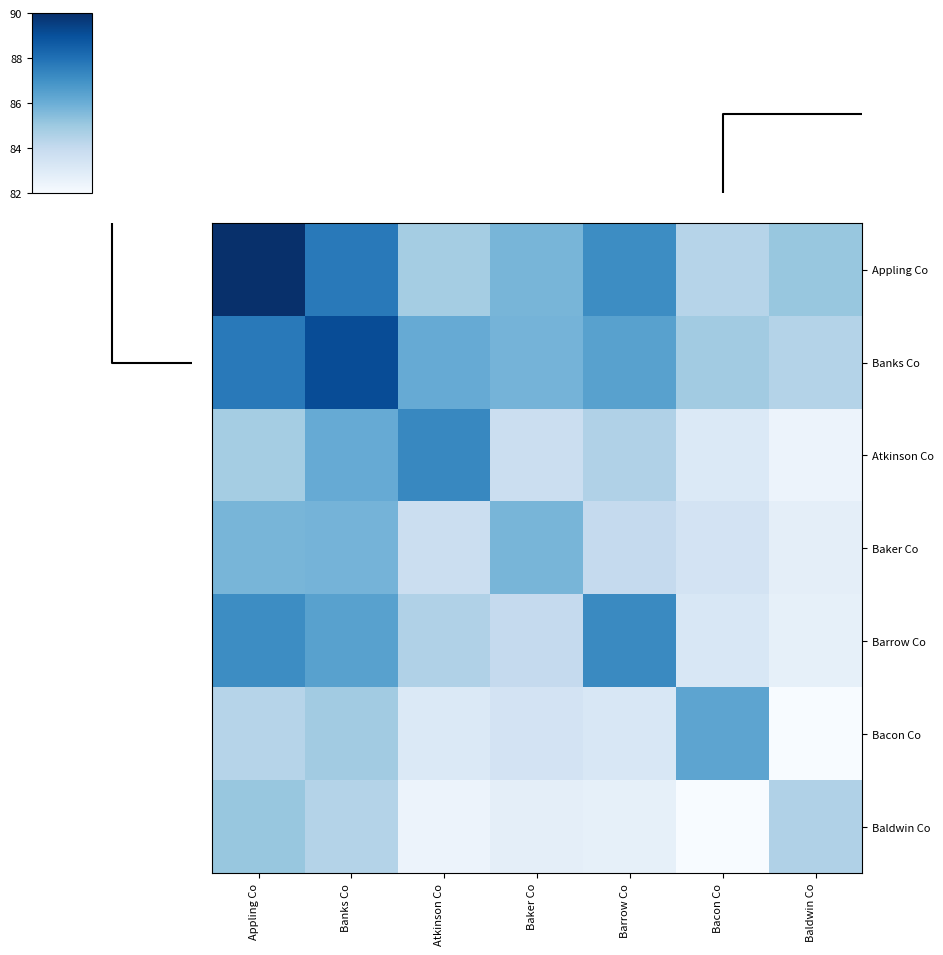

Reading right to left, list all the values displayed in this chart.

Appling Co: Baldwin Co=85.3	Bacon Co=84.7	Barrow Co=87.1	Baker Co=85.8	Atkinson Co=85.0	Banks Co=87.7	Appling Co=89.7
Banks Co: Baldwin Co=84.7	Bacon Co=85.1	Barrow Co=86.5	Baker Co=85.9	Atkinson Co=86.2	Banks Co=88.9	Appling Co=87.7
Atkinson Co: Baldwin Co=82.9	Bacon Co=83.5	Barrow Co=84.8	Baker Co=84.1	Atkinson Co=87.3	Banks Co=86.2	Appling Co=85.0
Baker Co: Baldwin Co=83.2	Bacon Co=83.8	Barrow Co=84.3	Baker Co=85.8	Atkinson Co=84.1	Banks Co=85.9	Appling Co=85.8
Barrow Co: Baldwin Co=83.1	Bacon Co=83.6	Barrow Co=87.2	Baker Co=84.3	Atkinson Co=84.8	Banks Co=86.5	Appling Co=87.1
Bacon Co: Baldwin Co=82.5	Bacon Co=86.4	Barrow Co=83.6	Baker Co=83.8	Atkinson Co=83.5	Banks Co=85.1	Appling Co=84.7
Baldwin Co: Baldwin Co=84.8	Bacon Co=82.5	Barrow Co=83.1	Baker Co=83.2	Atkinson Co=82.9	Banks Co=84.7	Appling Co=85.3